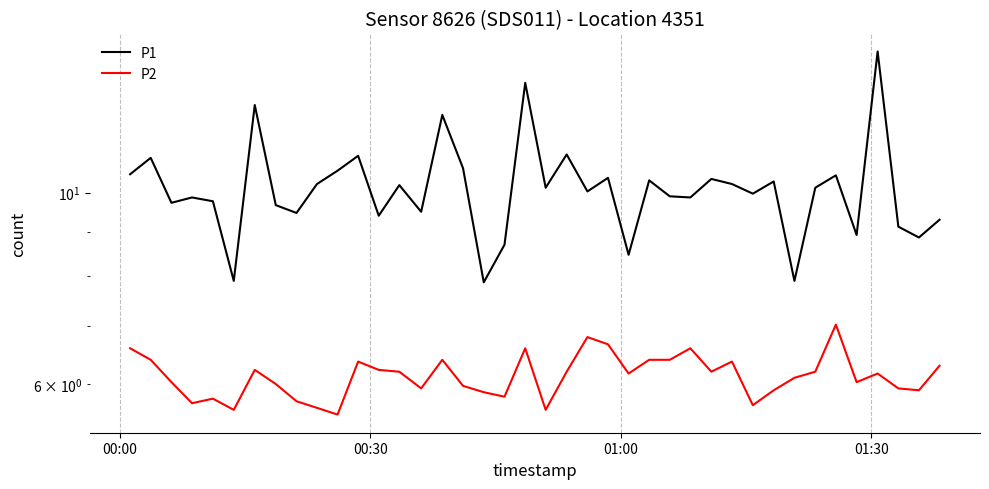

True or false: P2 and P1 intersect in this chart.

False